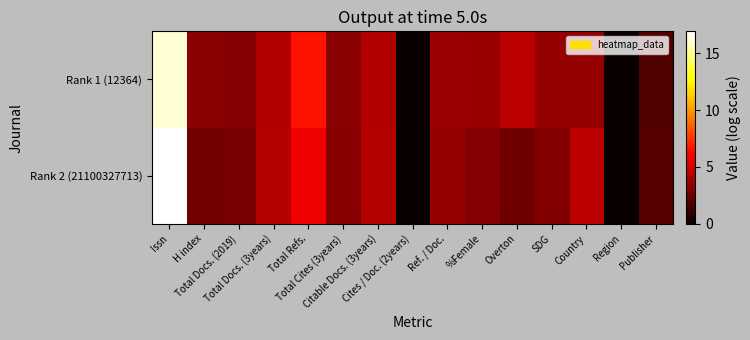

Rank the series at Total Docs. (3years) from highest to lowest value.

Rank 2 (21100327713), Rank 1 (12364)